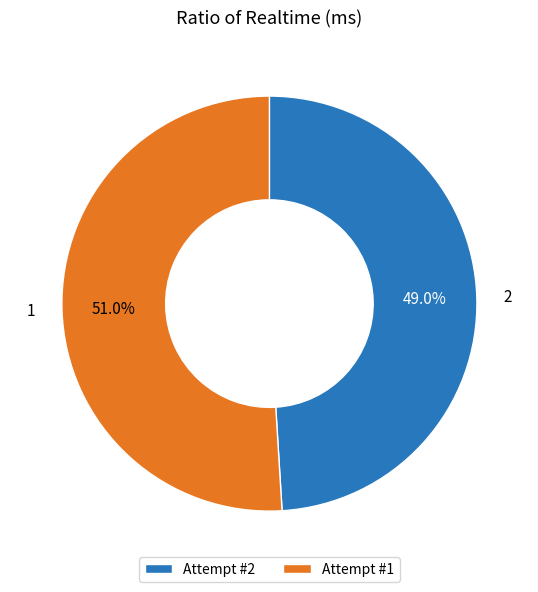

How many slices are in this pie chart?

2